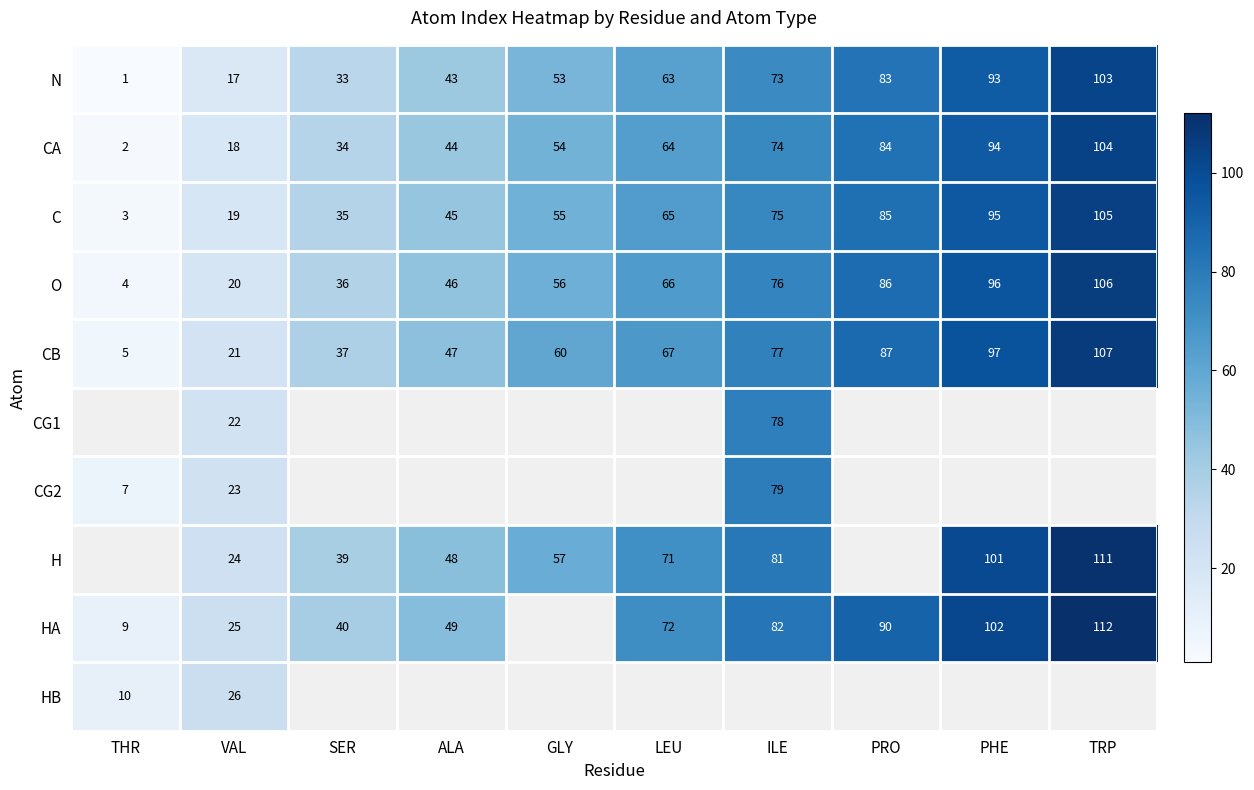

What is the difference between the second highest and second lowest values in the C series?

76